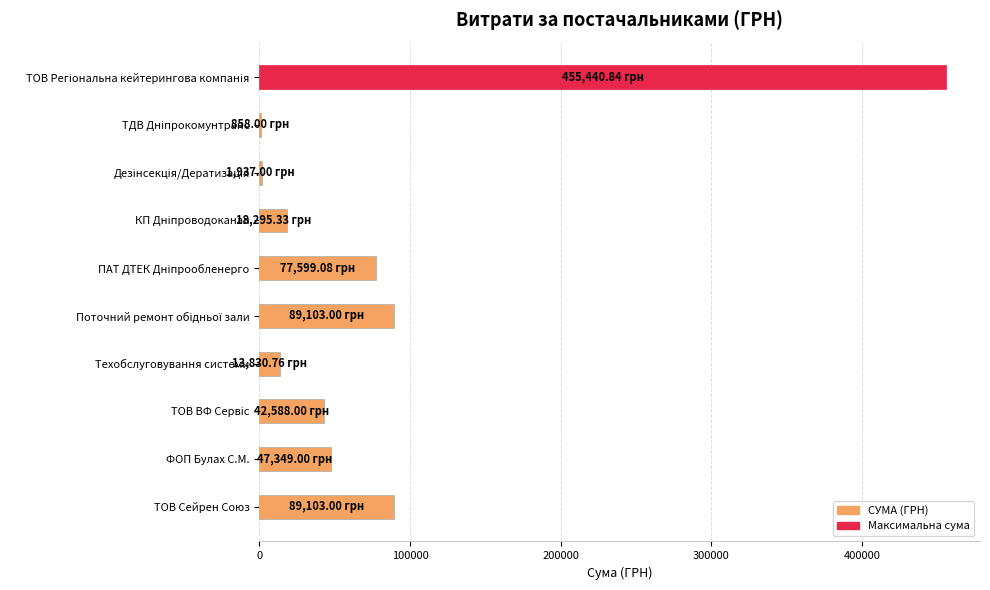

What is the sum of all values?

836104.0